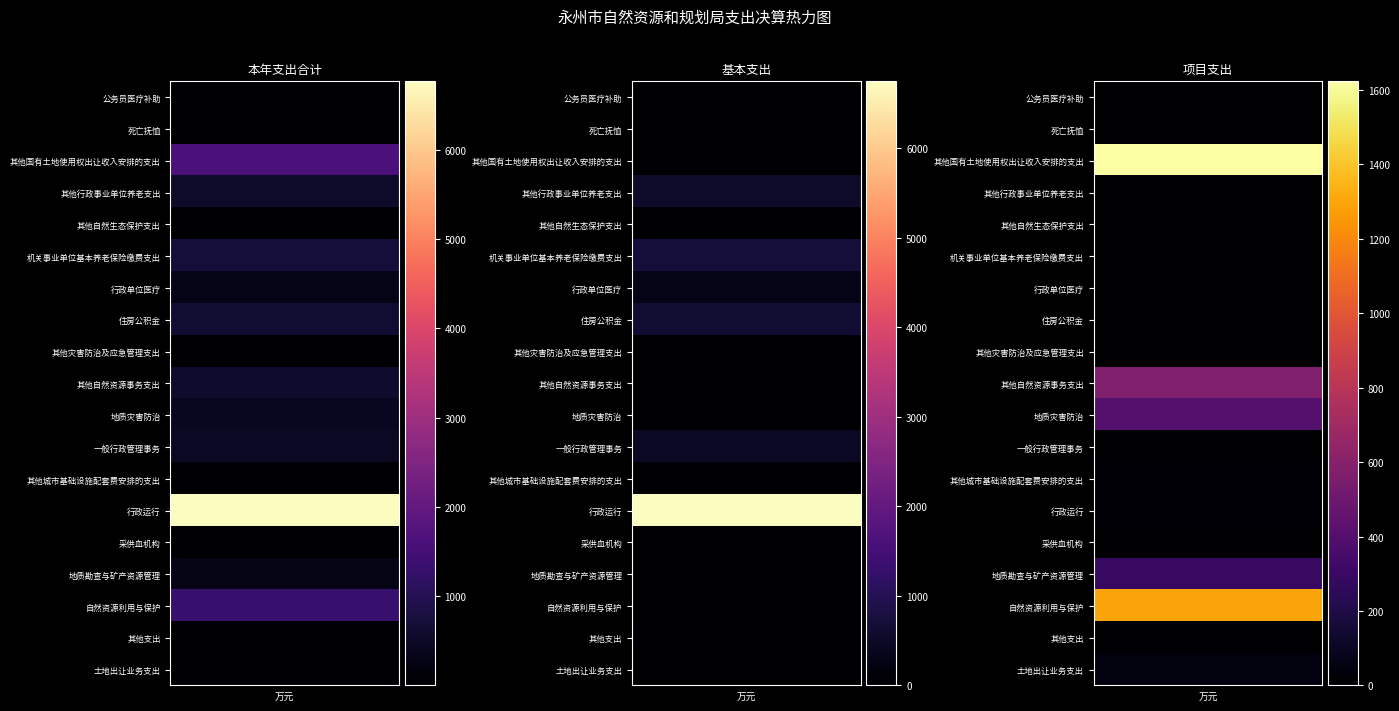

What is the average value of the 项目支出 series?

225.0